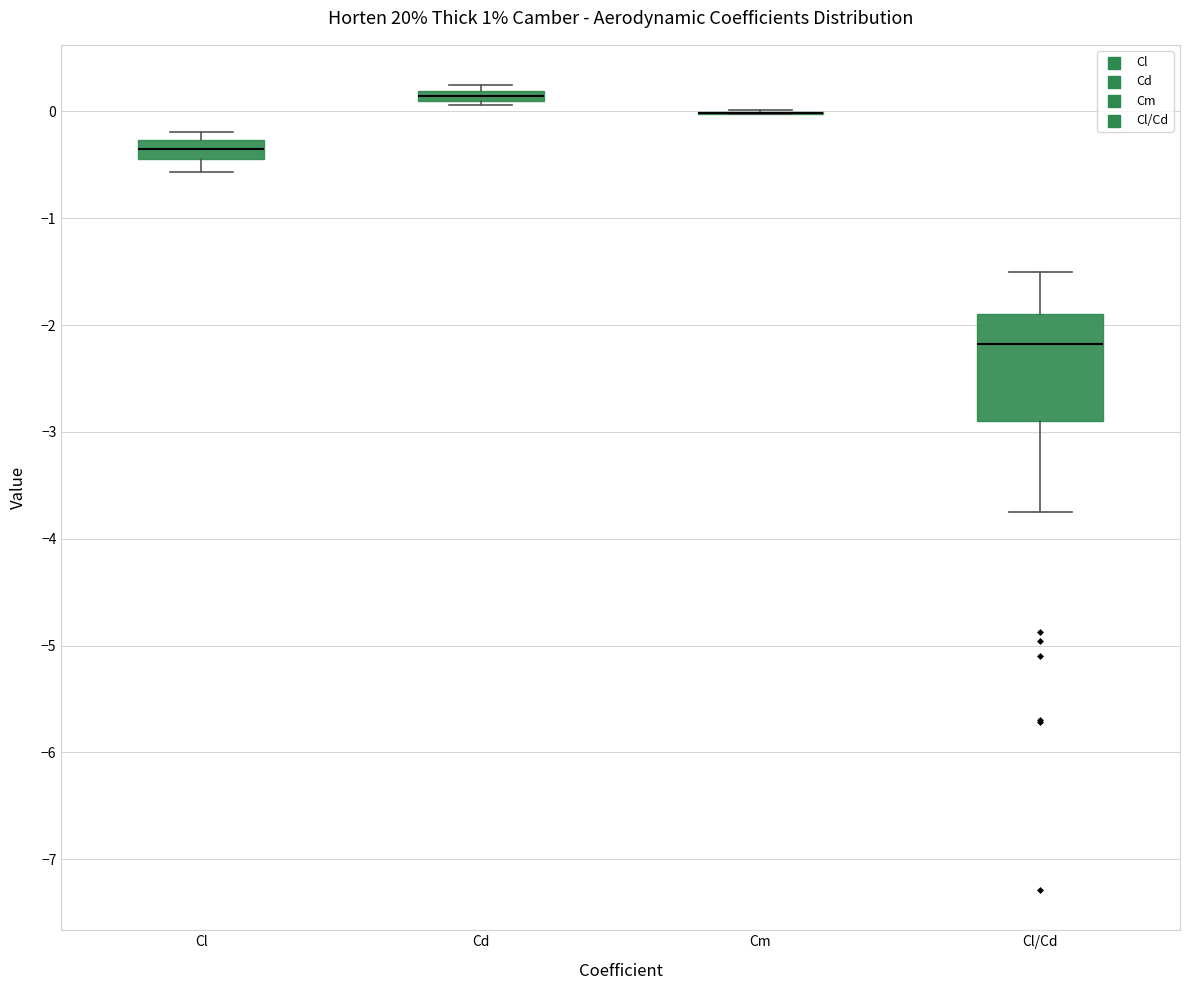

Comparing the boxes themselves (not the whiskers), which one is the tallest?

Cl/Cd